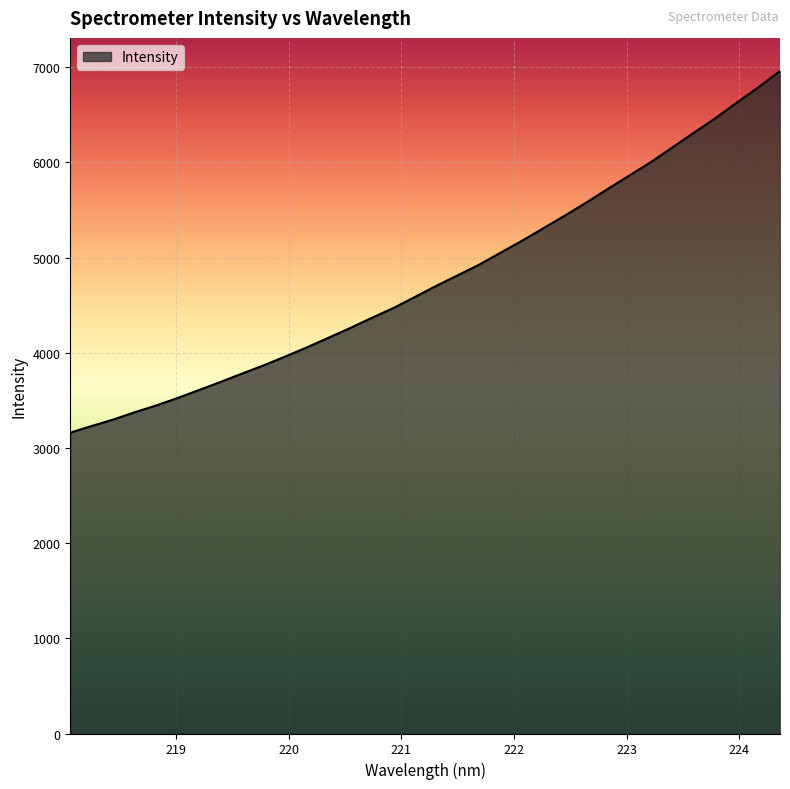

What is the minimum value shown in the chart?

3161.0